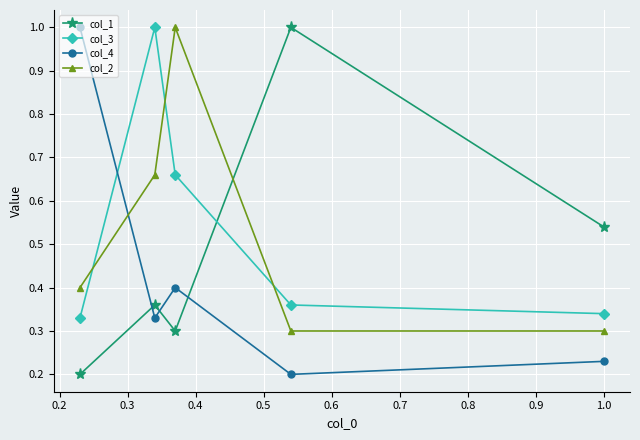

Does the chart display data point markers on the line(s)?

Yes